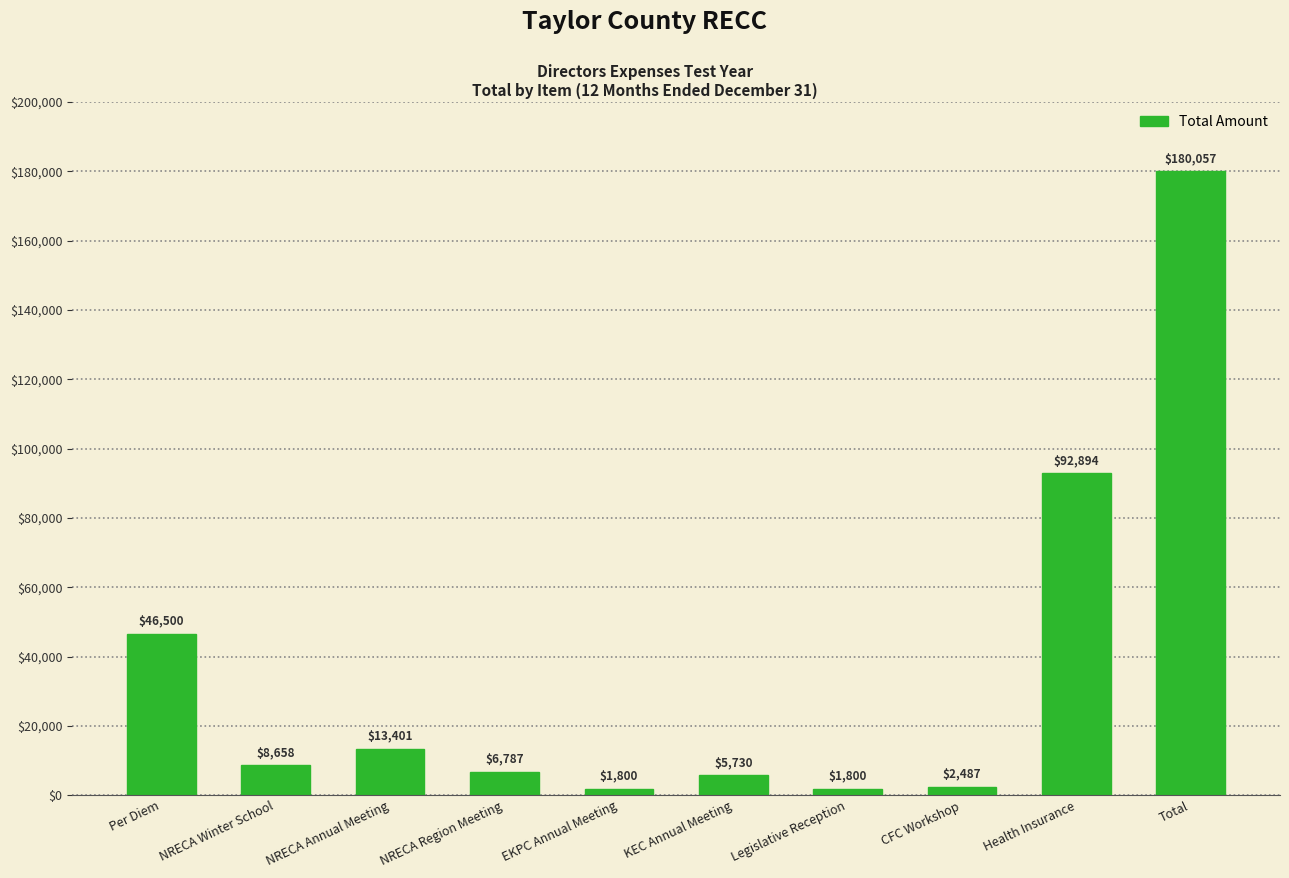

What is the change in value from Per Diem to NRECA Winter School?

-37842.0